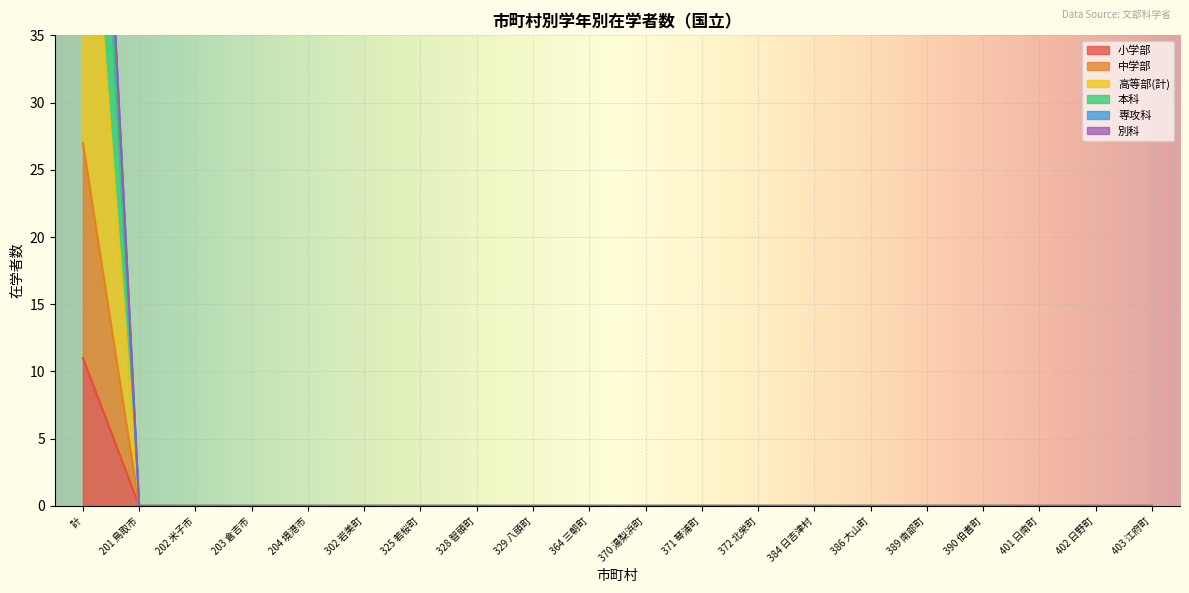

What is the average value of the 本科 series?

1